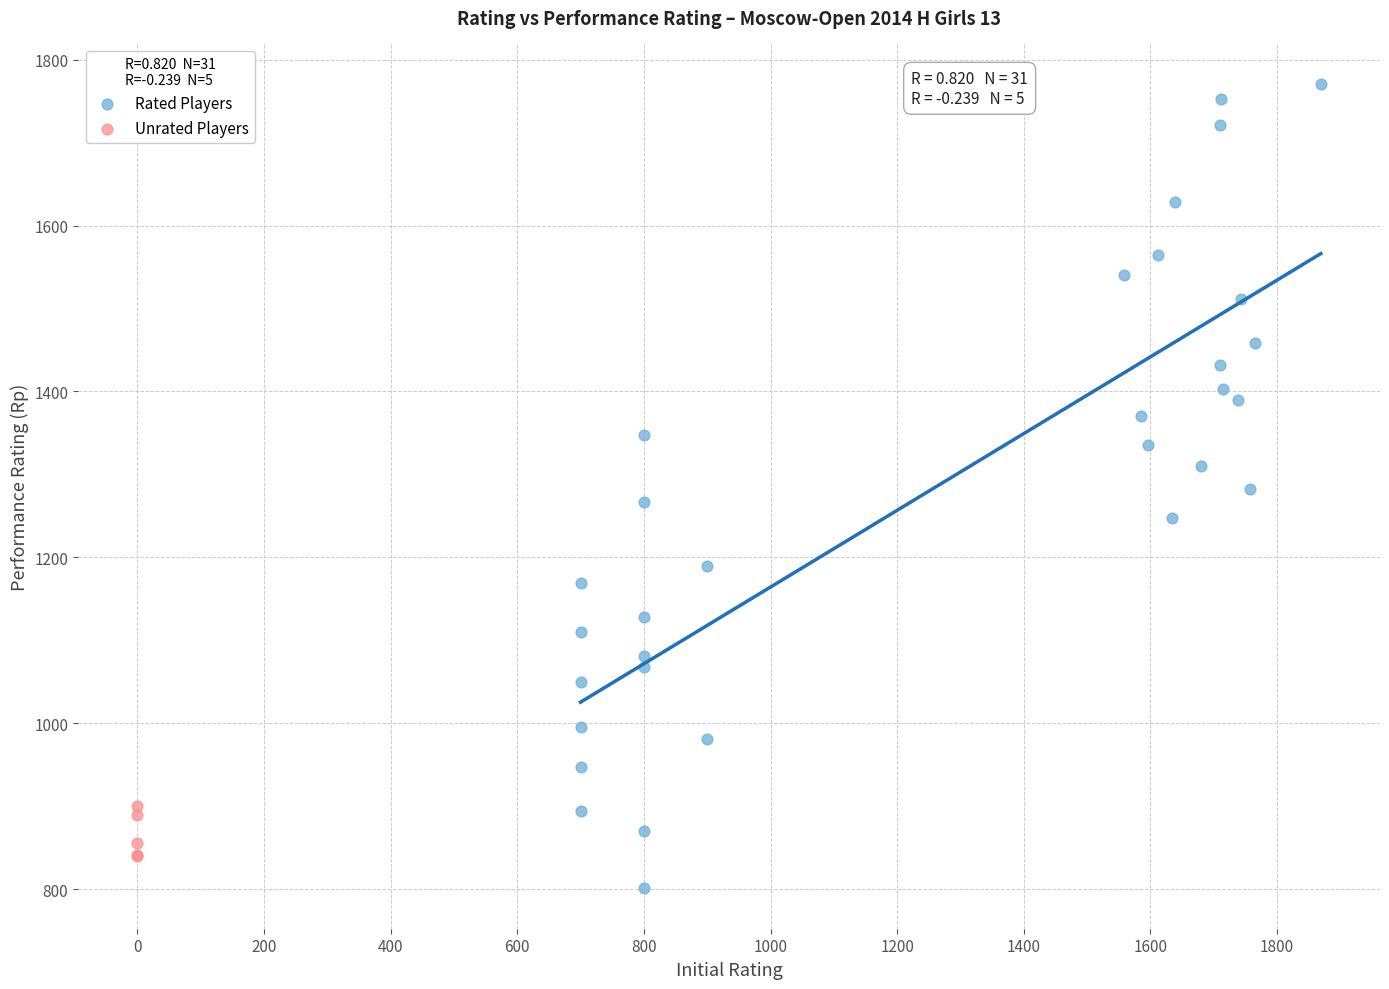

Which series reaches the maximum Y coordinate?

Rated Players